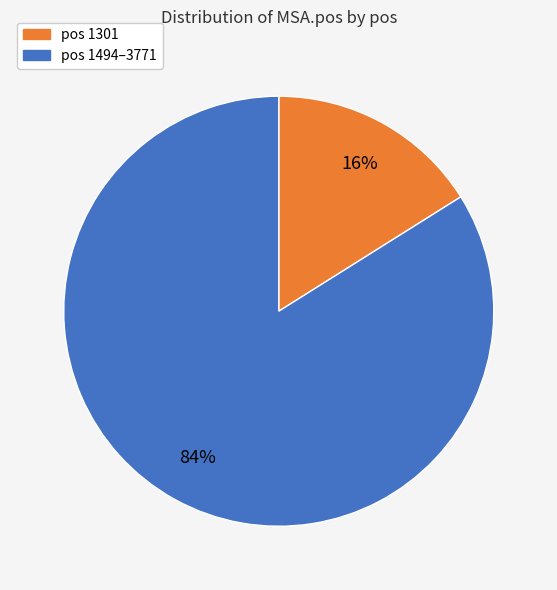

How many slices are in this pie chart?

2